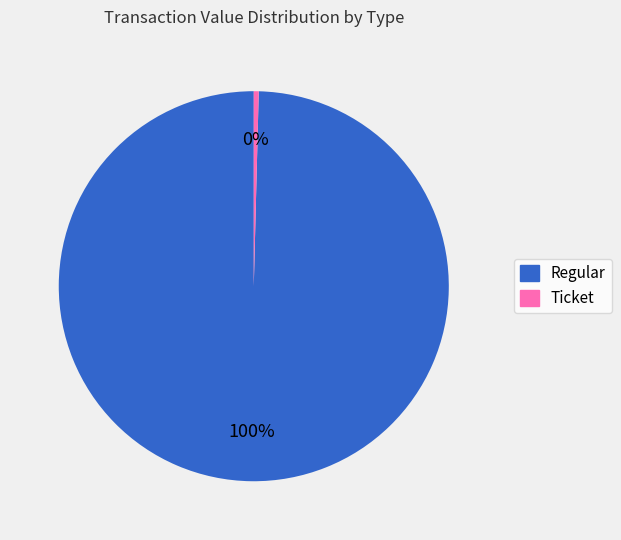

Does any single category account for the majority?

Yes